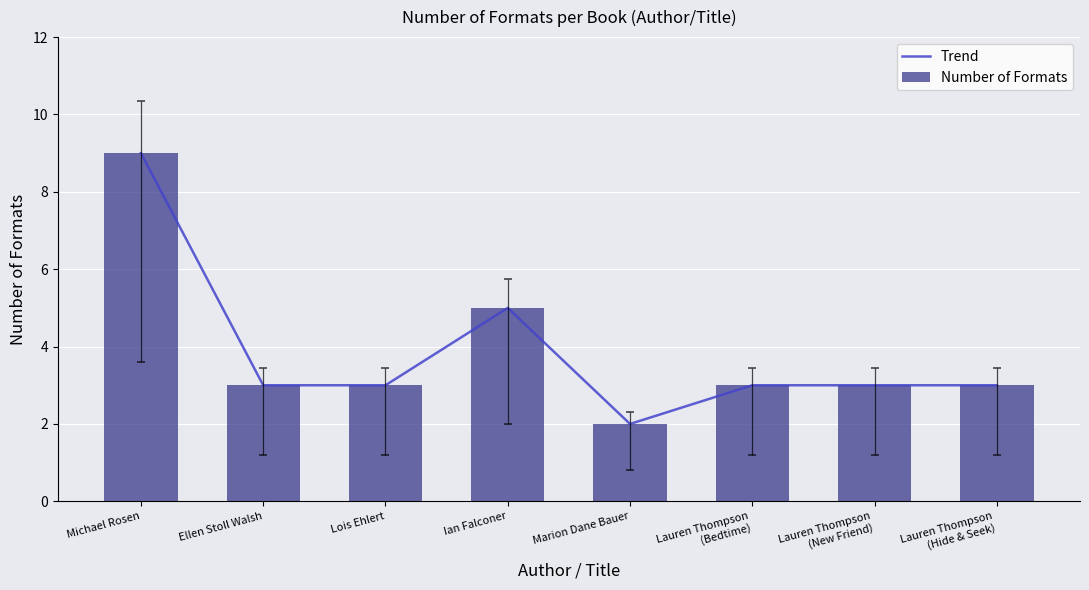

What is the approximate value of Trend at Michael Rosen?

9